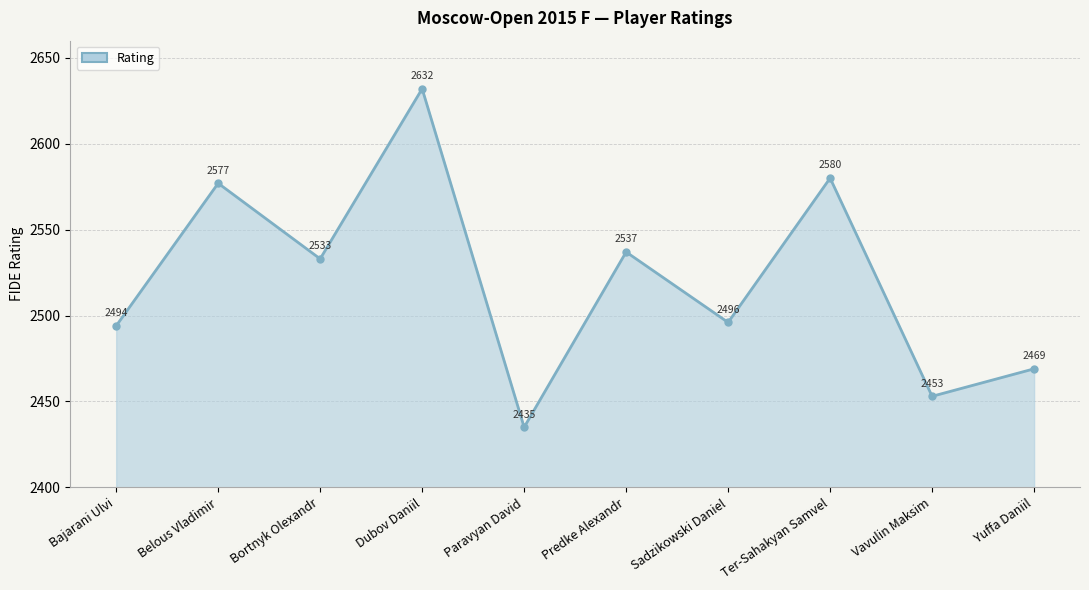

What is the difference between the values at Sadzikowski Daniel and Bortnyk Olexandr?

37